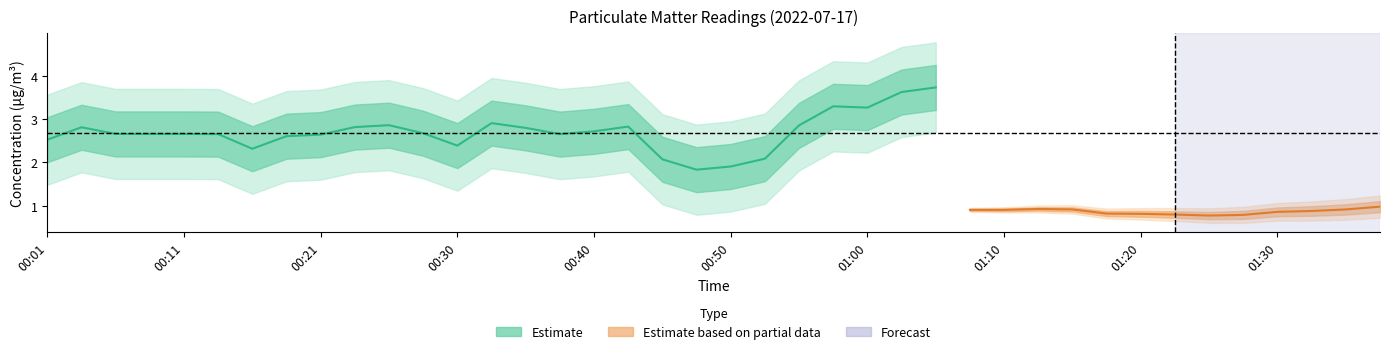

What is the label of the 3rd point from the left?

00:06